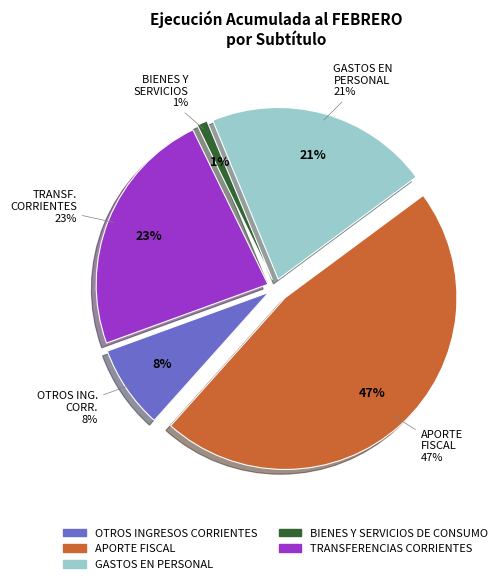

Is it true that APORTE FISCAL is 47% of the pie?

True